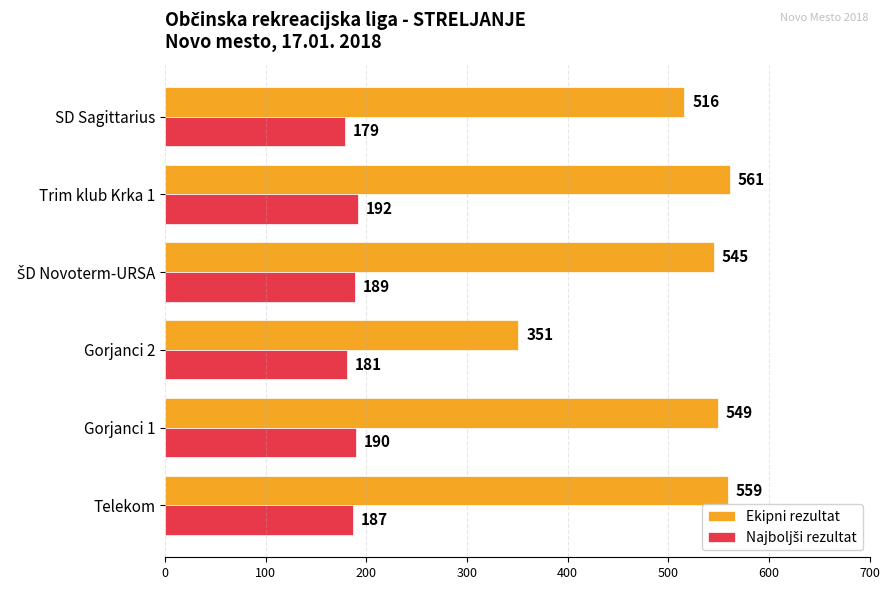

What is the sum of all Ekipni rezultat values?

3081